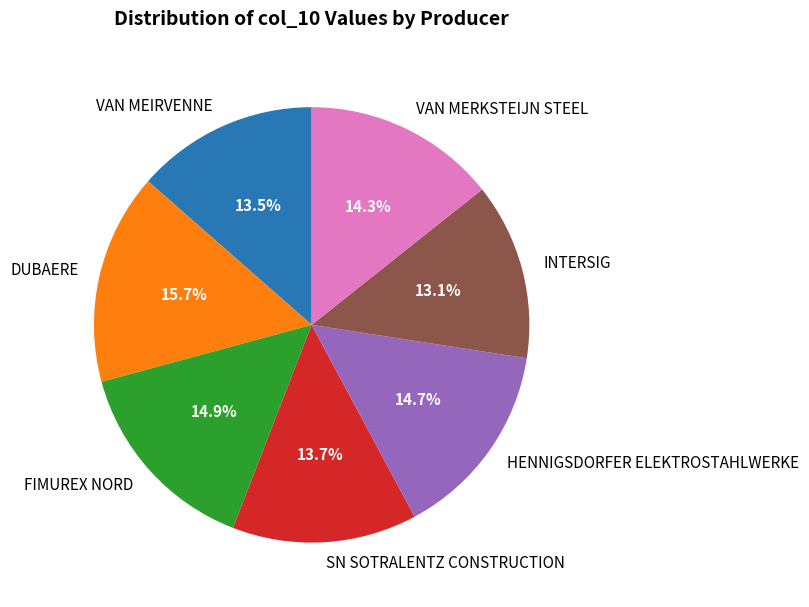

What is the largest slice in the pie chart?

DUBAERE